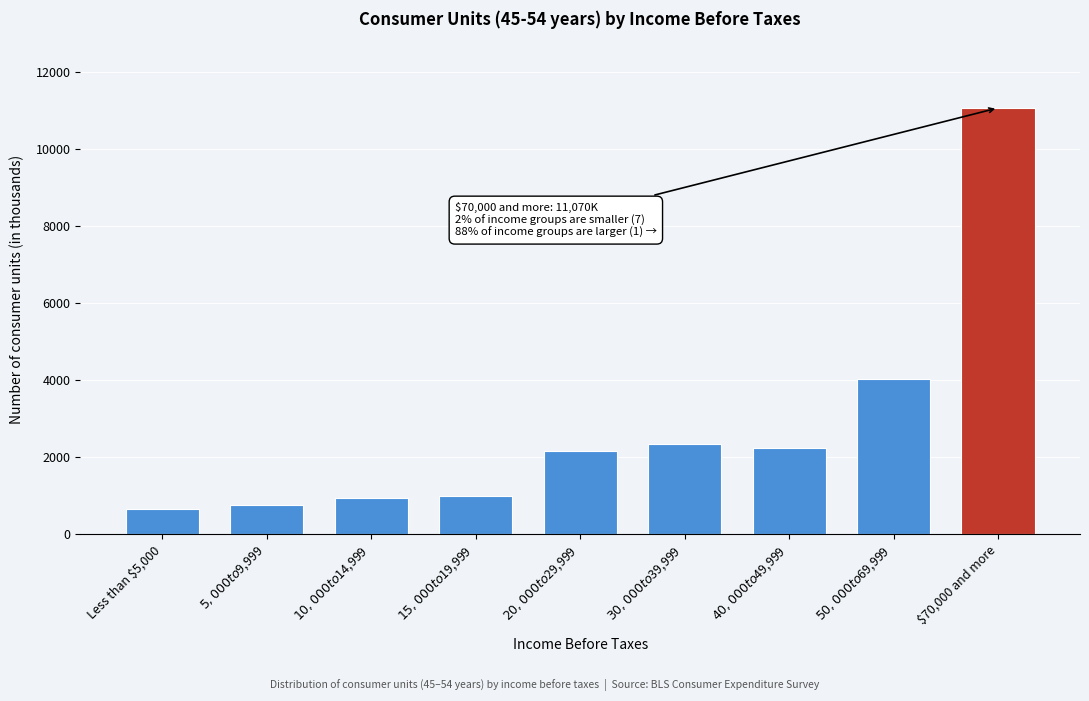

Reading right to left, transcribe all the data shown in this chart.

11070	4041	2247	2343	2170	1006	955	764	651